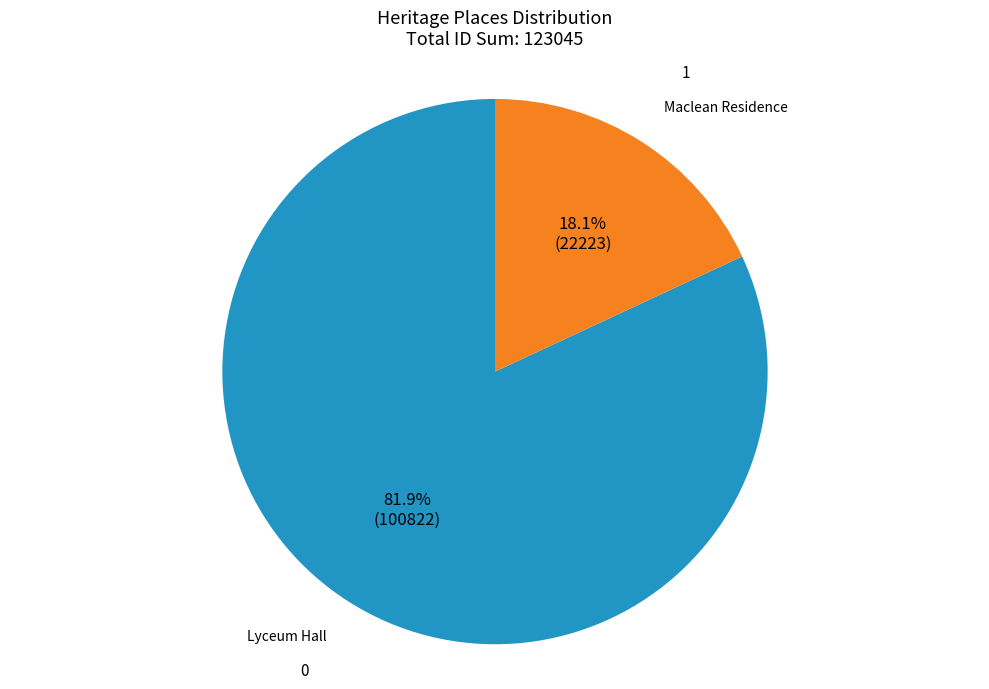

Is there any slice that represents more than half of the pie?

Yes